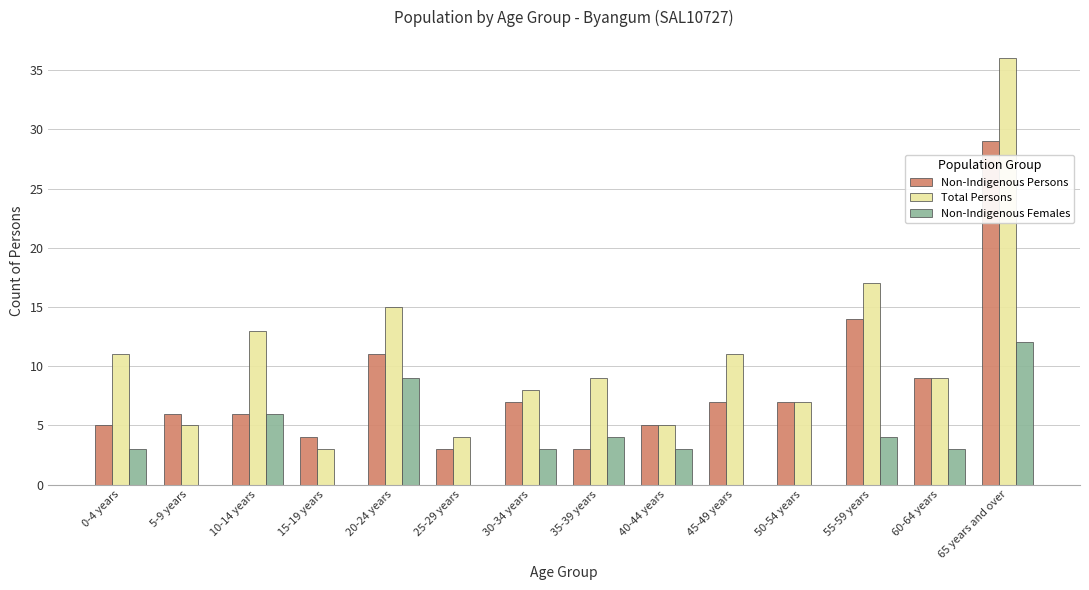

What is the sum of all Total Persons values?

153